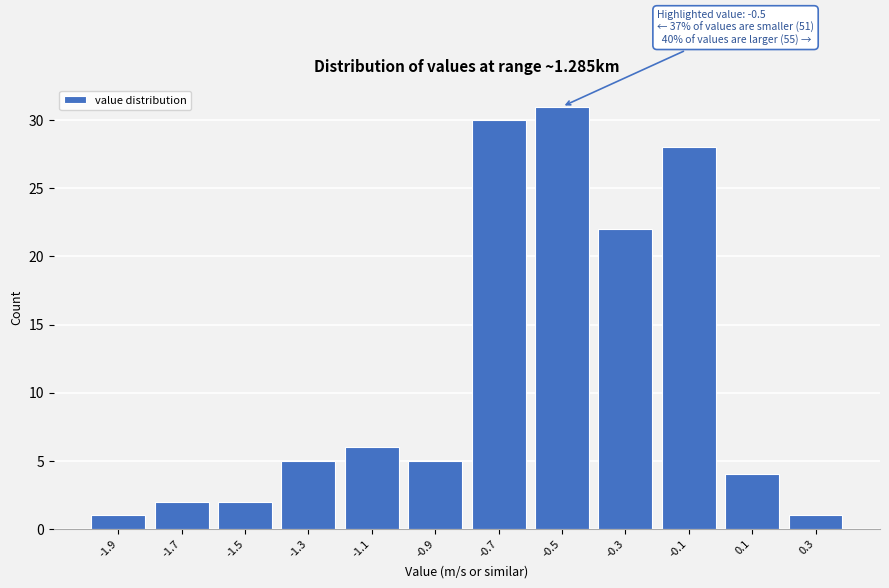

Over which range of the x-axis is the bar tallest?

-0.6 to -0.4